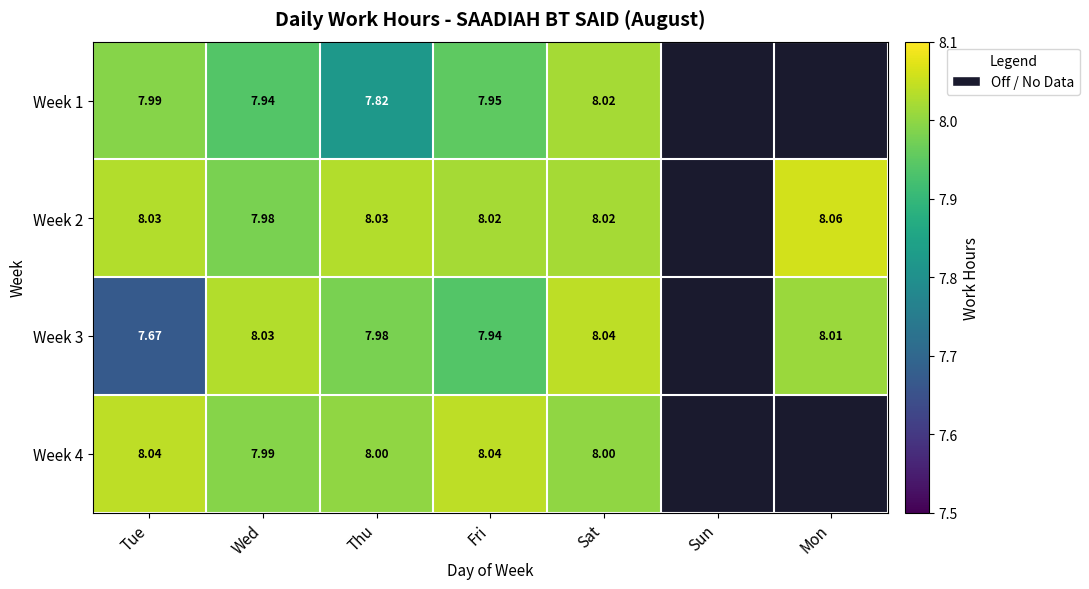

Is the value of Week 4 at Thu greater than the value of Week 3 at Thu?

Yes